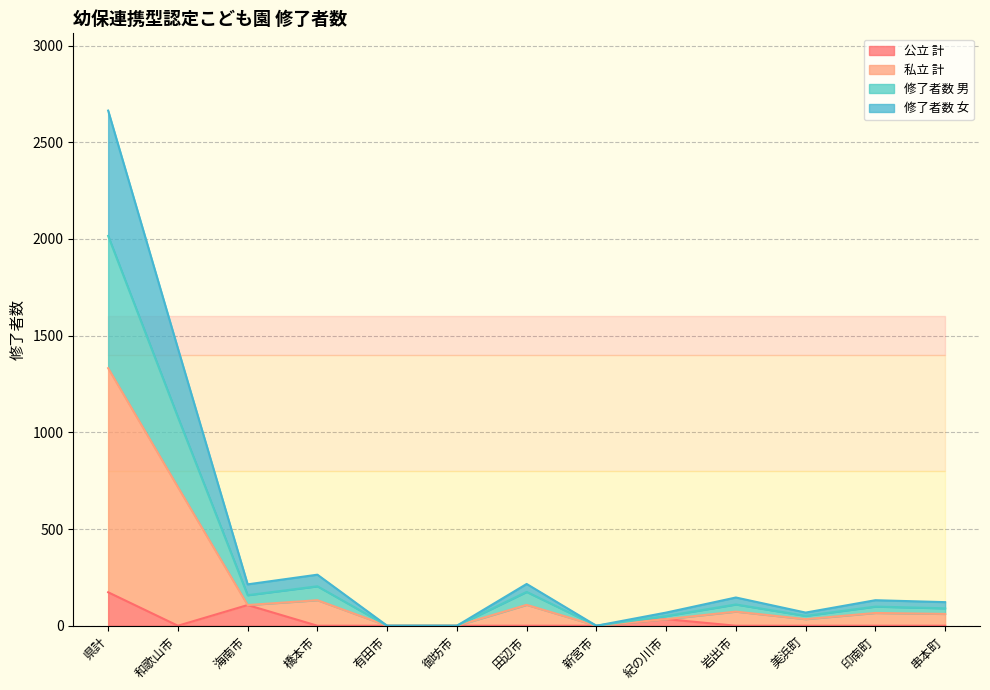

True or false: 公立 計 has a value of 0 at 橋本市.

True